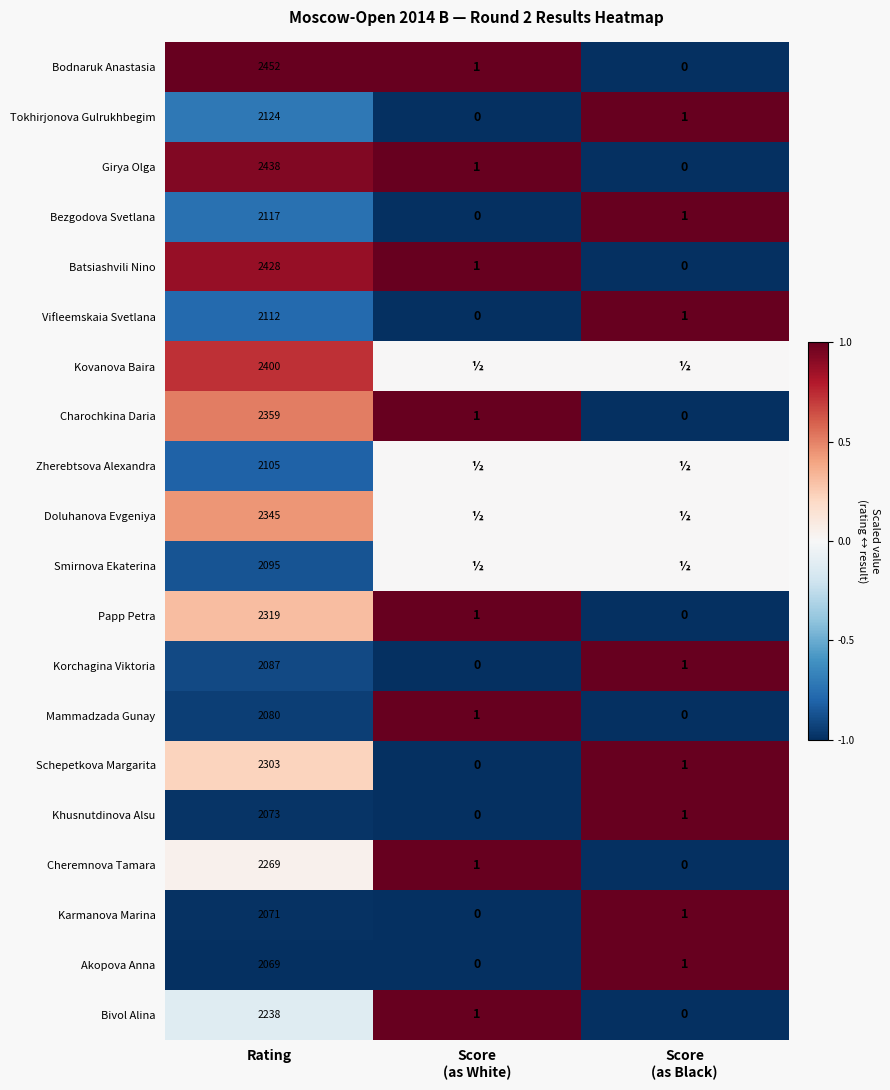

Read the Schepetkova Margarita value at Rating, to the nearest 100.

2300